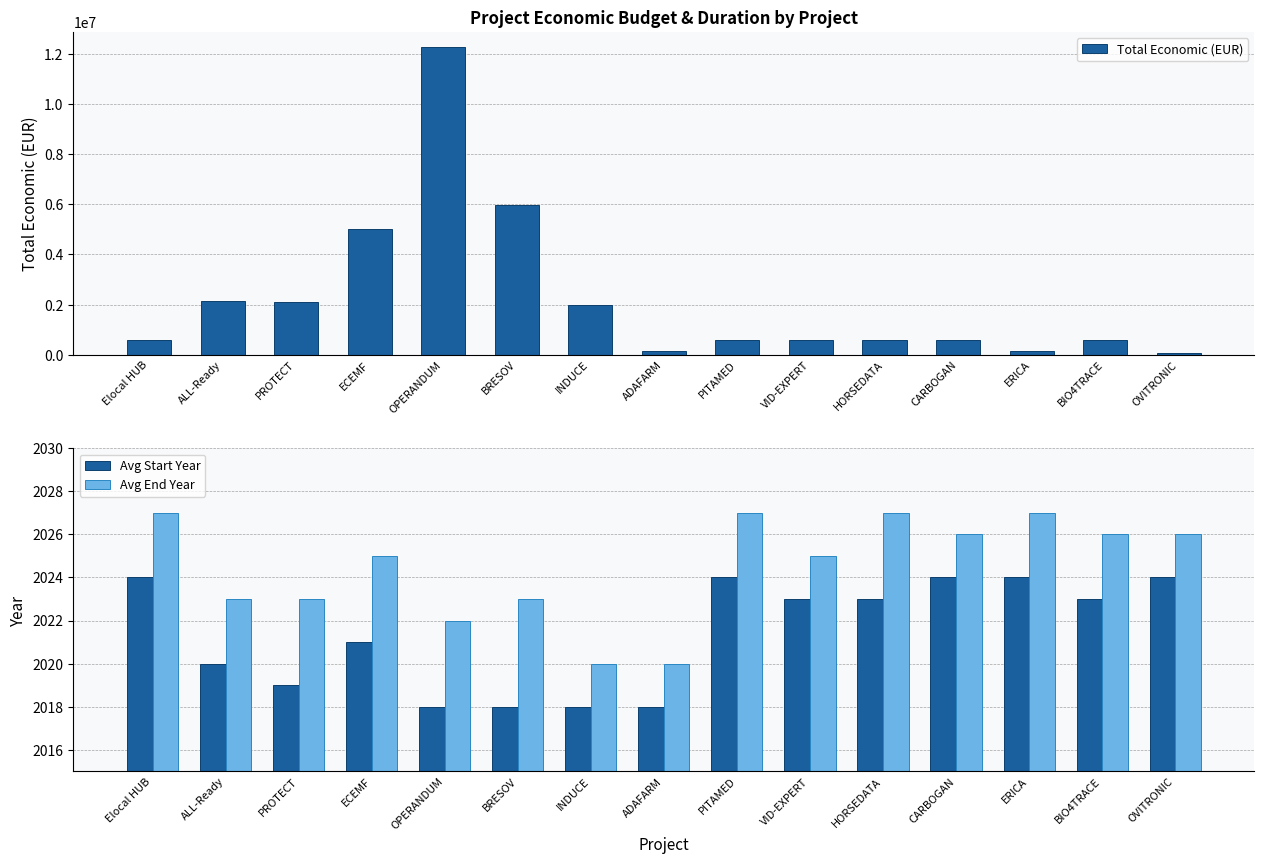

What is the sum of all Avg End Year values?

30367